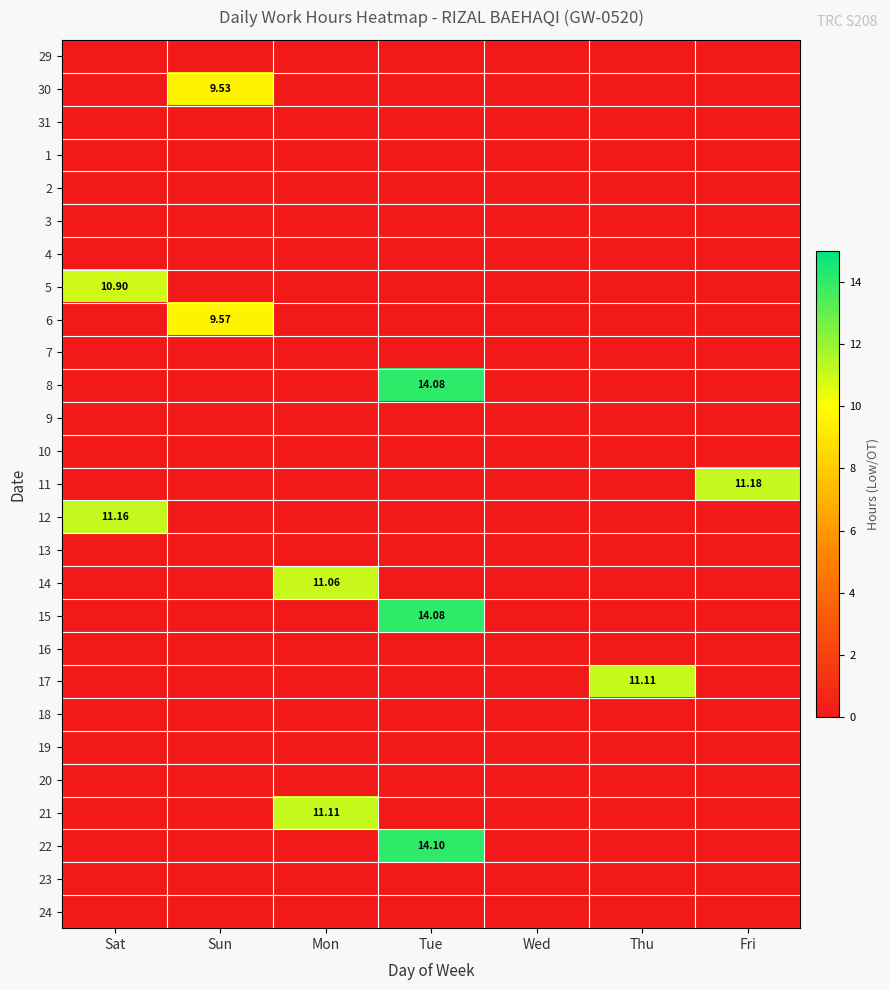

Which category has the lowest value in the 18 series?

Sat